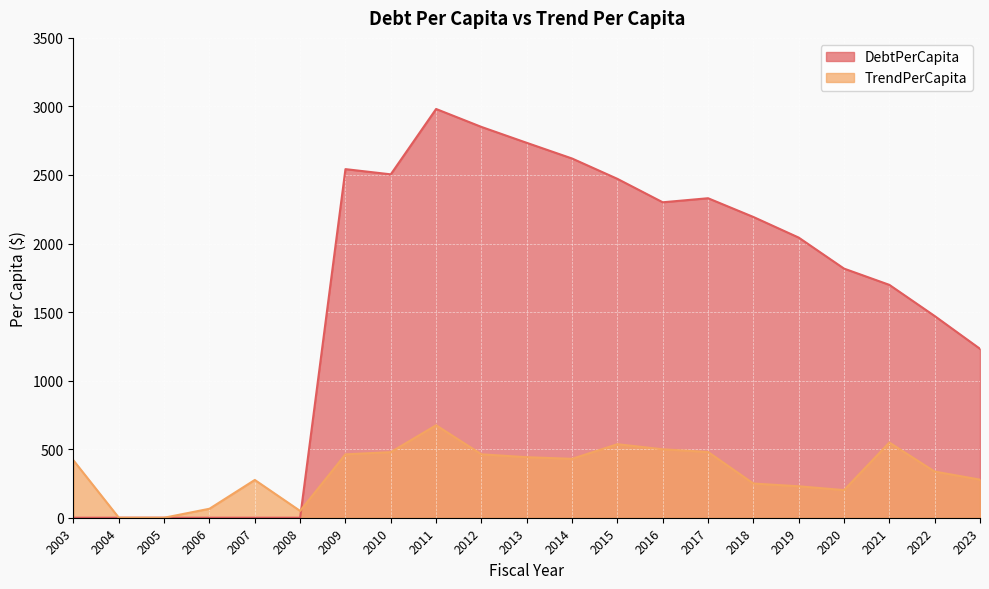

True or false: DebtPerCapita and TrendPerCapita intersect in this chart.

True